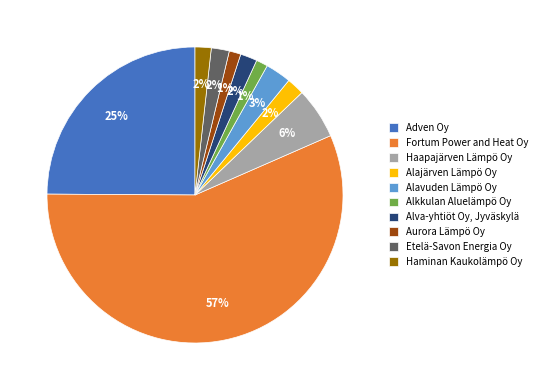

Combined, do Etelä-Savon Energia Oy and Alajärven Lämpö Oy account for over 50%?

No